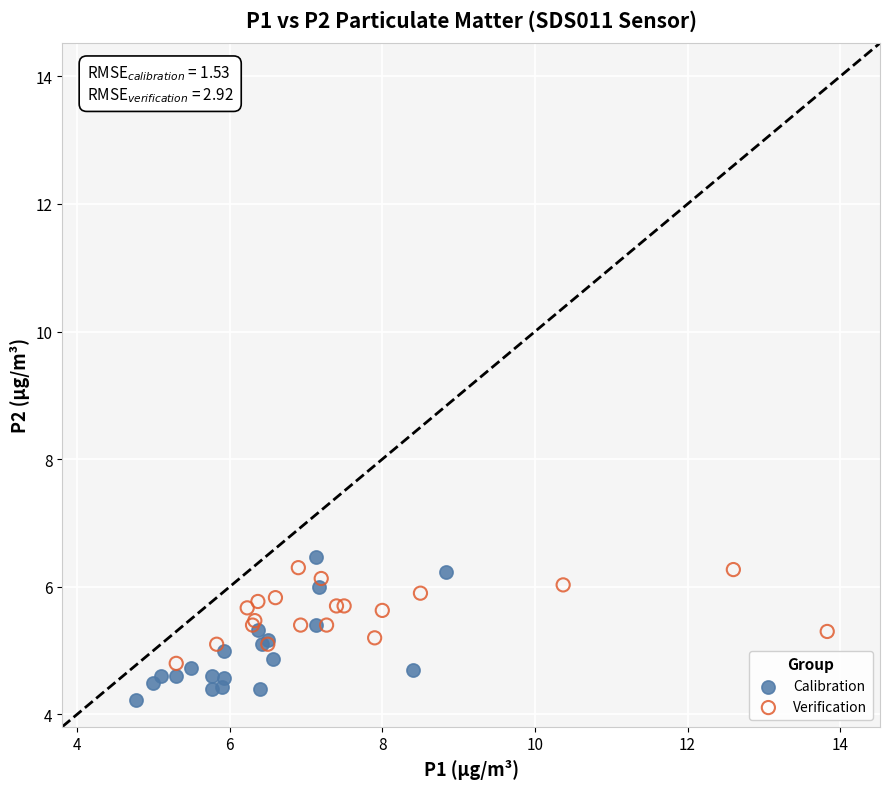

Which series reaches the minimum Y coordinate?

Calibration